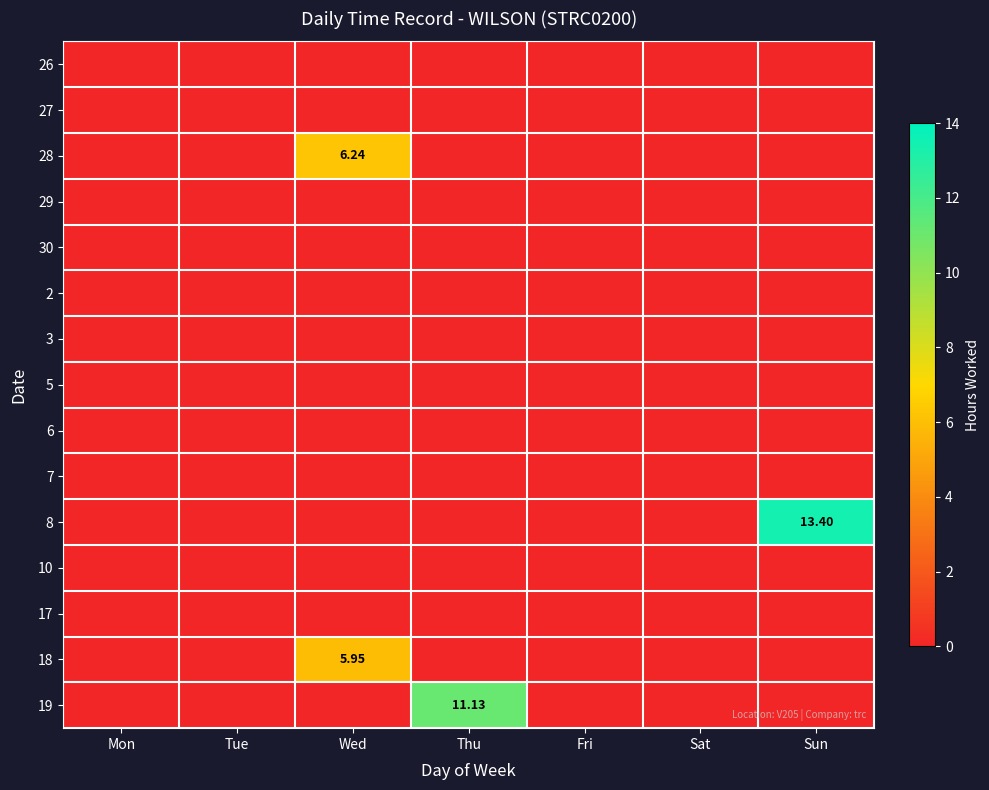

What is the difference between the maximum and minimum values in the 19 series?

11.1